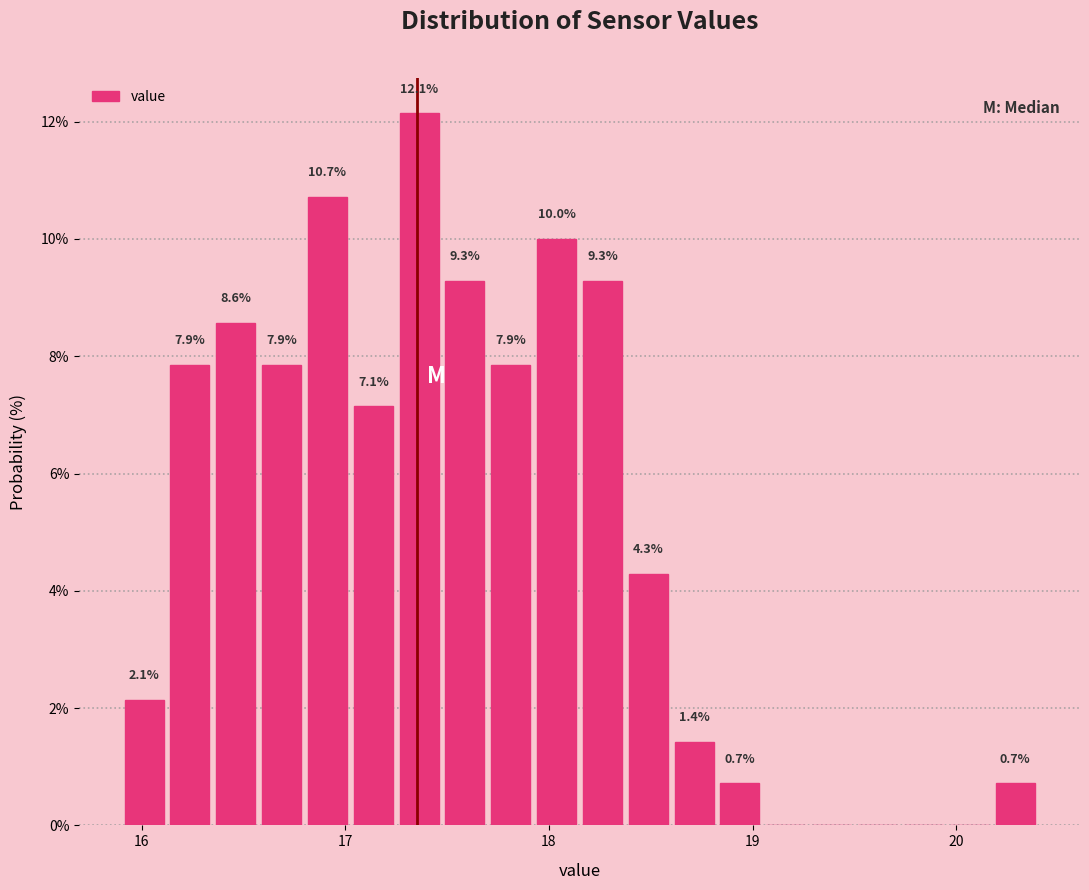

Around what value on the x-axis is the tallest bar? Give the approximate position of its centre, as read against the axis.

17.4